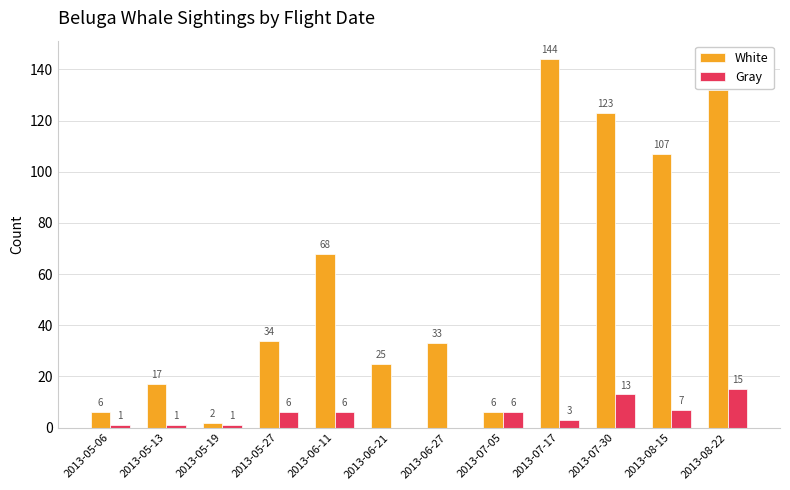

What is the sum of all White values?

697